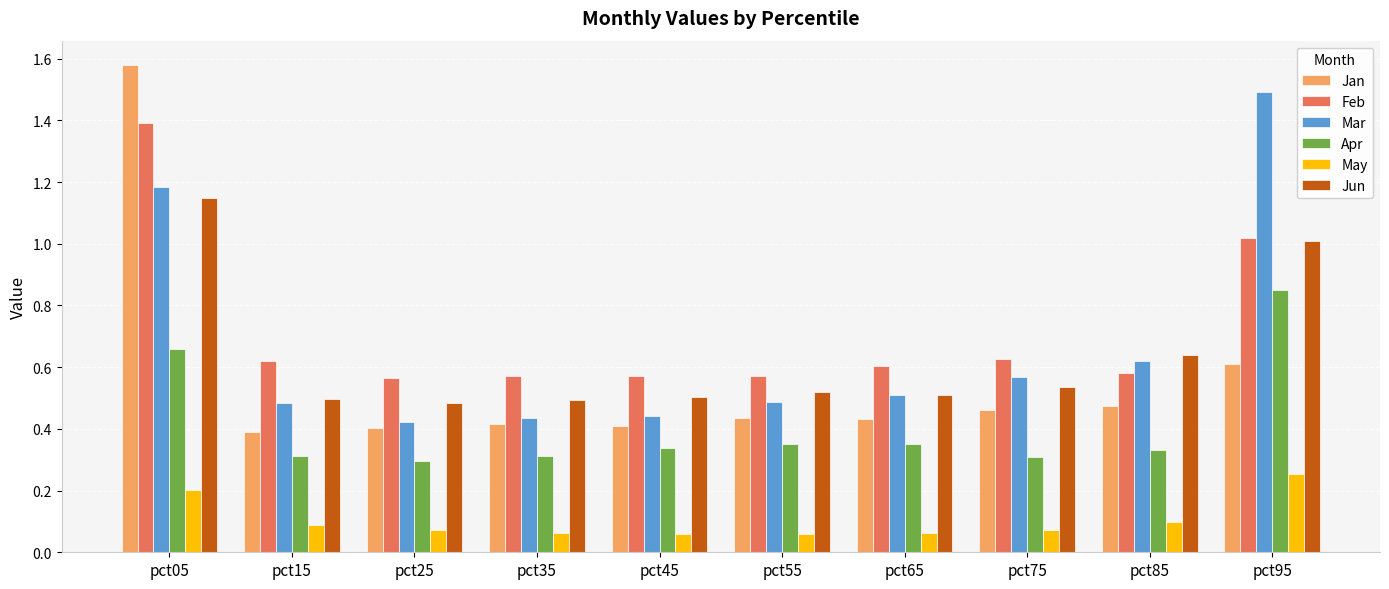

Between pct15 and pct95, which series saw the biggest shift?

Mar